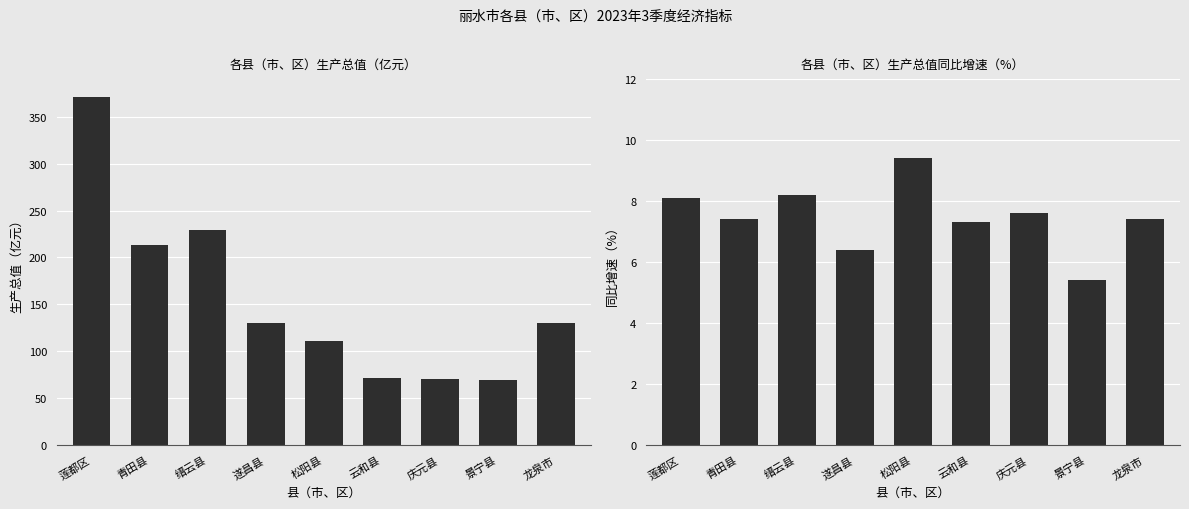

Which series has the widest spread of values?

生产总值（亿元）